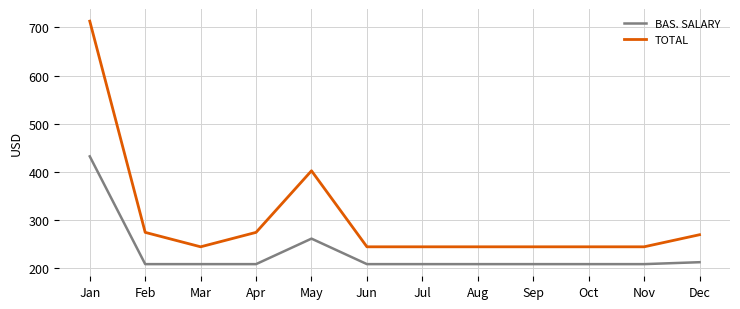

What is the highest value of the BAS. SALARY series?

432.0